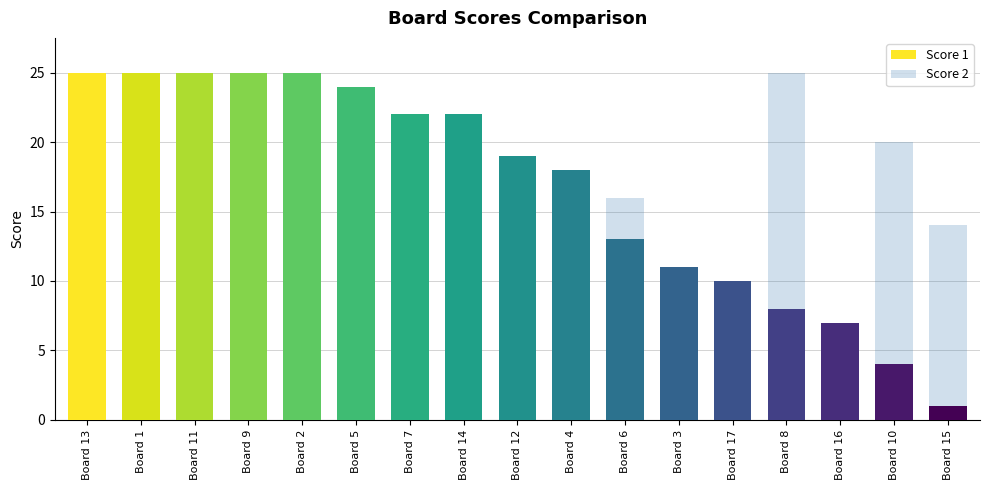

Is it true that Score 1 equals 8 at Board 7?

False